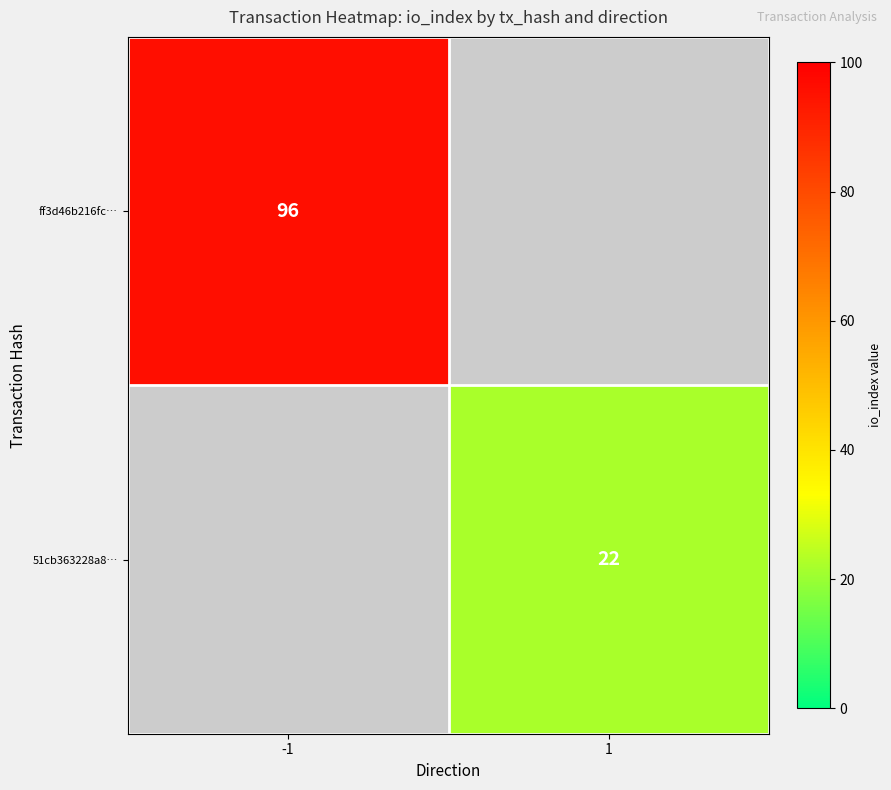

True or false: ff3d46b216fc… has a value of 43 at -1.

False